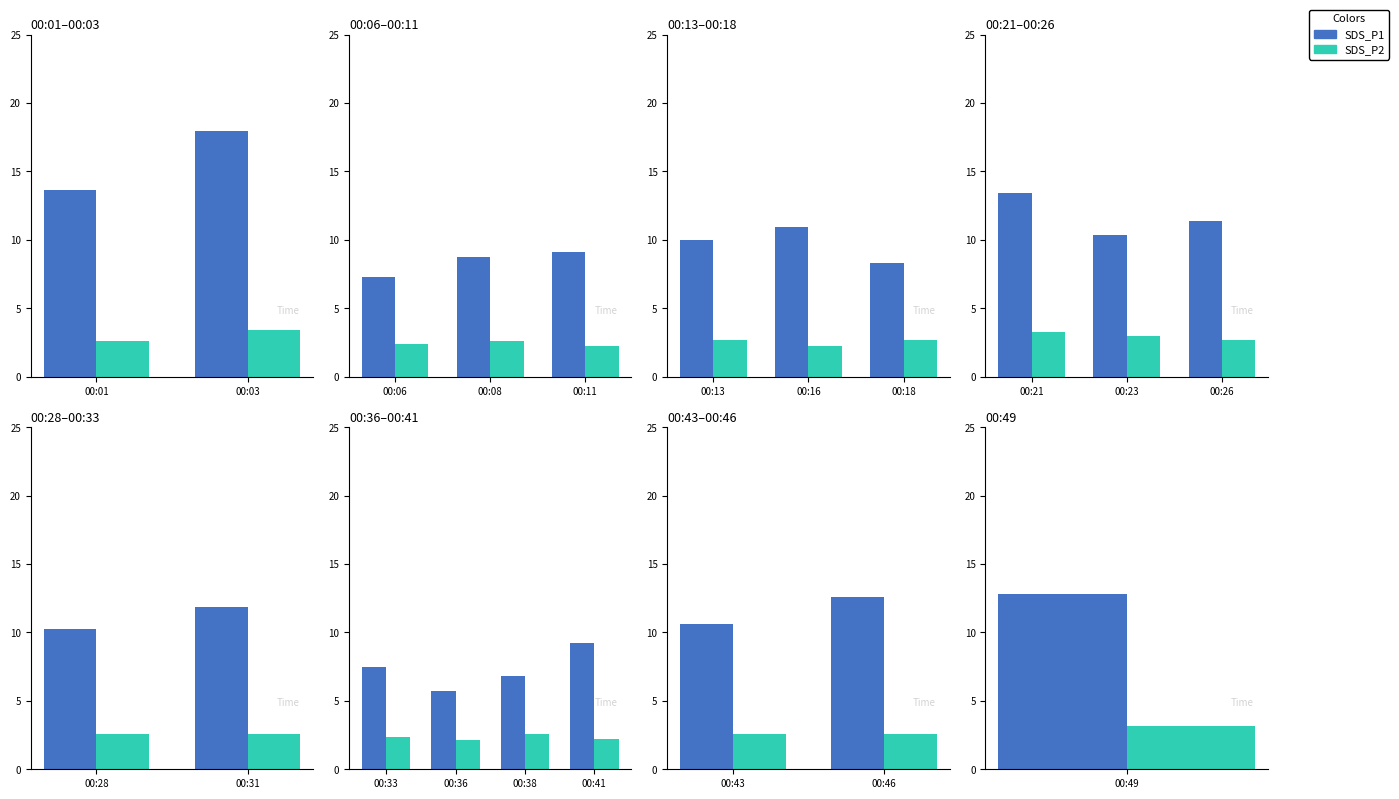

Which category has the highest value in the SDS_P1 series?

00:46